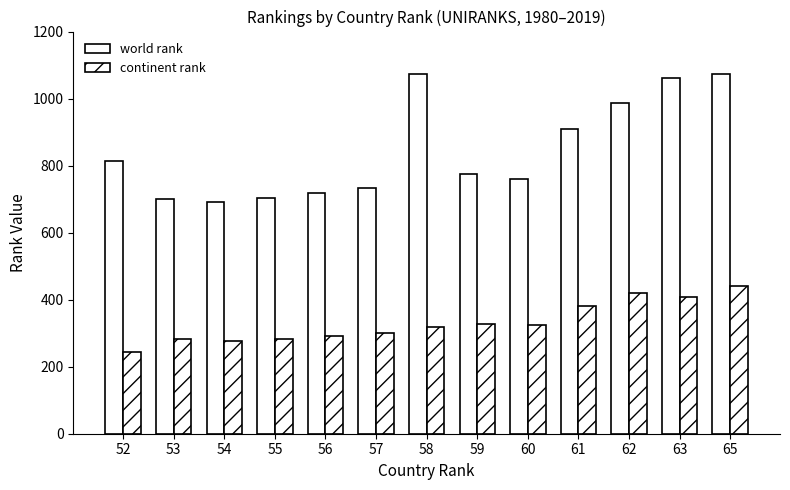

How many series are shown in this chart?

2